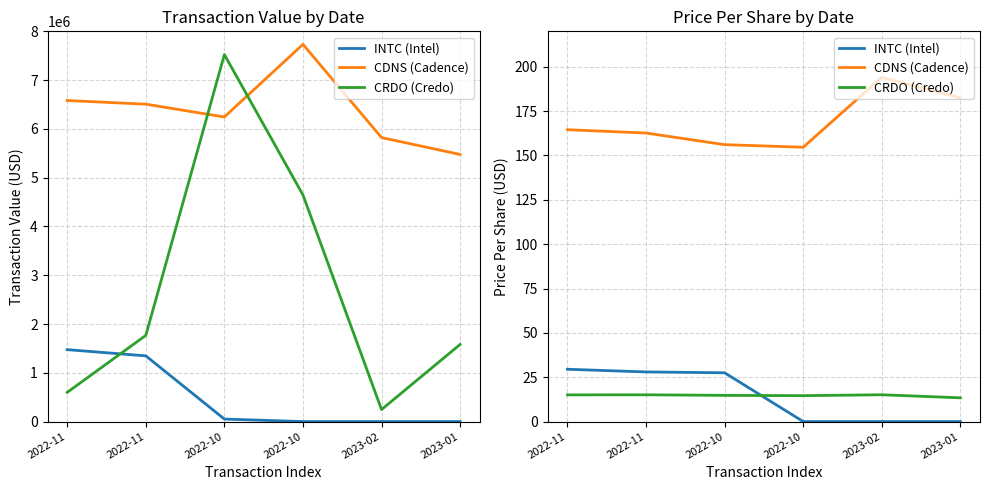

Which series changed the most between 2022-10 and 2023-02?

CDNS (Cadence)